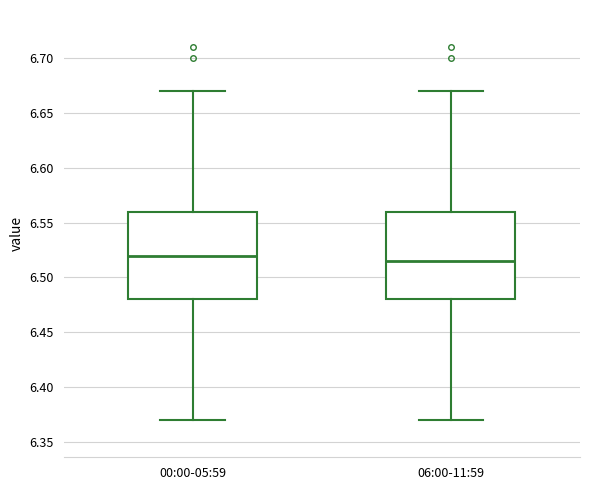

Reading left to right, read every box against the y-axis: the position of its median line, the range the box covers, and the ends of its whiskers. The values are not printed on the chart, so give them approximately, as read against the axis.

00:00-05:59: median 6.520, box 6.480 to 6.560, whiskers 6.370 to 6.670
06:00-11:59: median 6.515, box 6.480 to 6.560, whiskers 6.370 to 6.670